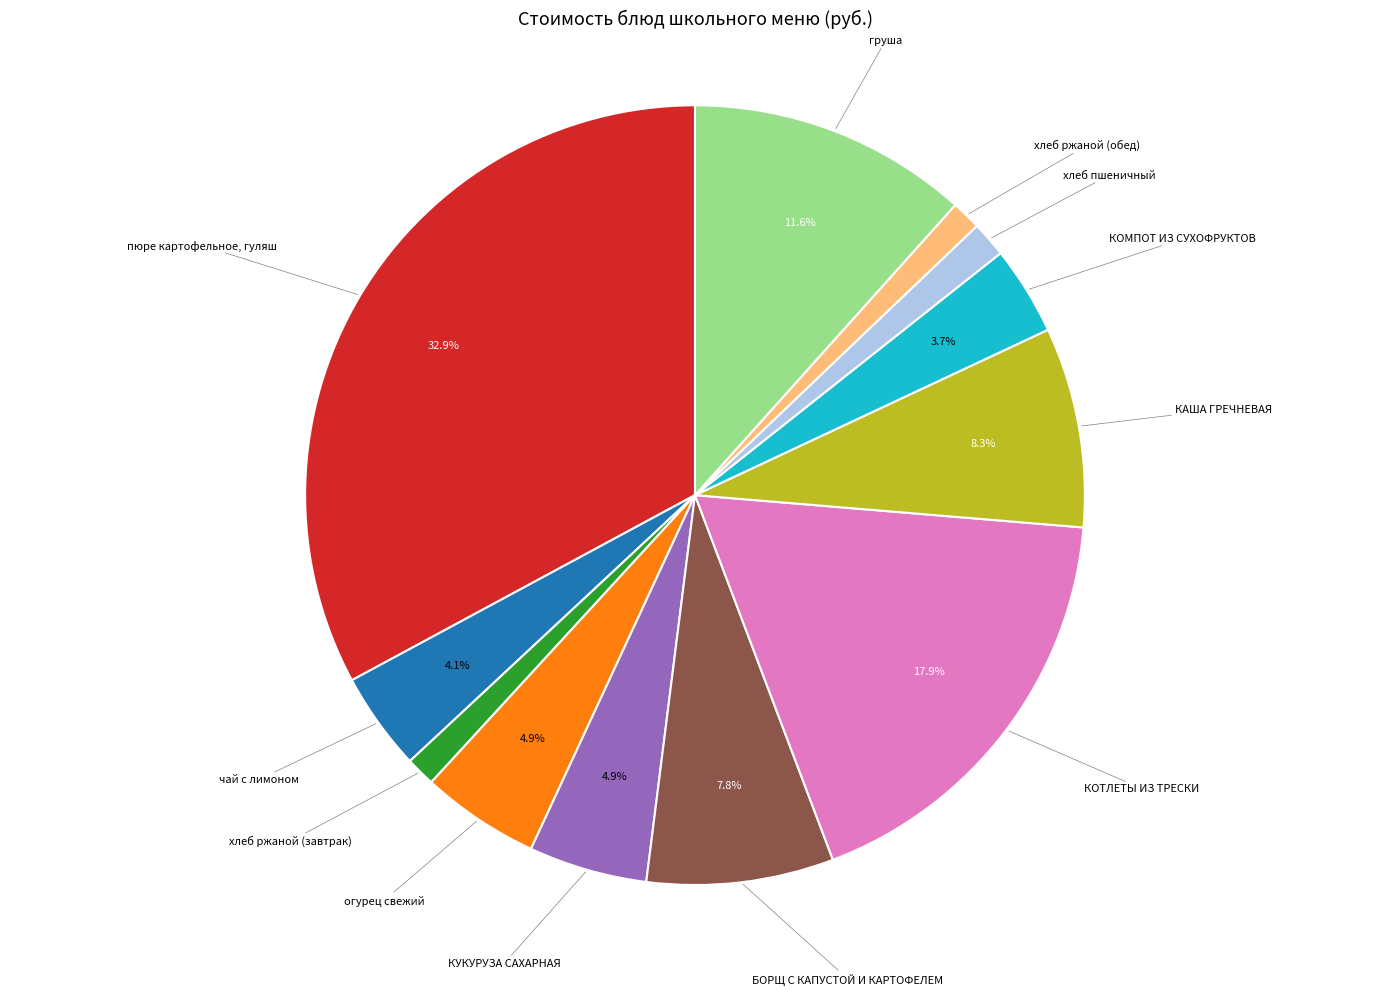

To the nearest percent, what is the combined percentage of хлеб ржаной (завтрак) and огурец свежий?

6%